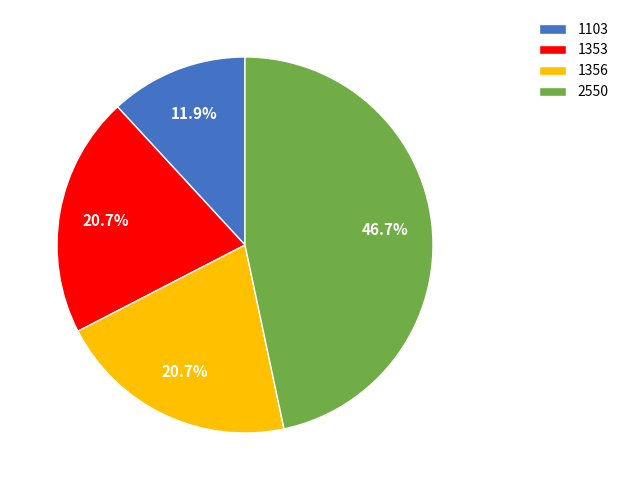

Count the number of slices in the pie.

4